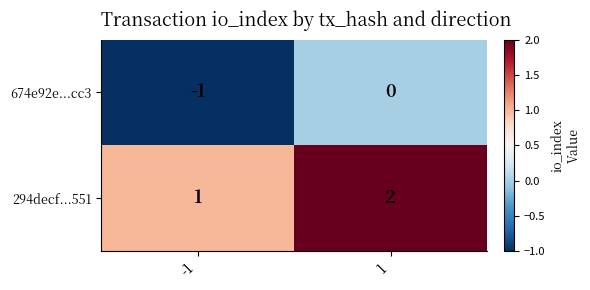

Which series has the largest total across all categories?

294decf...551